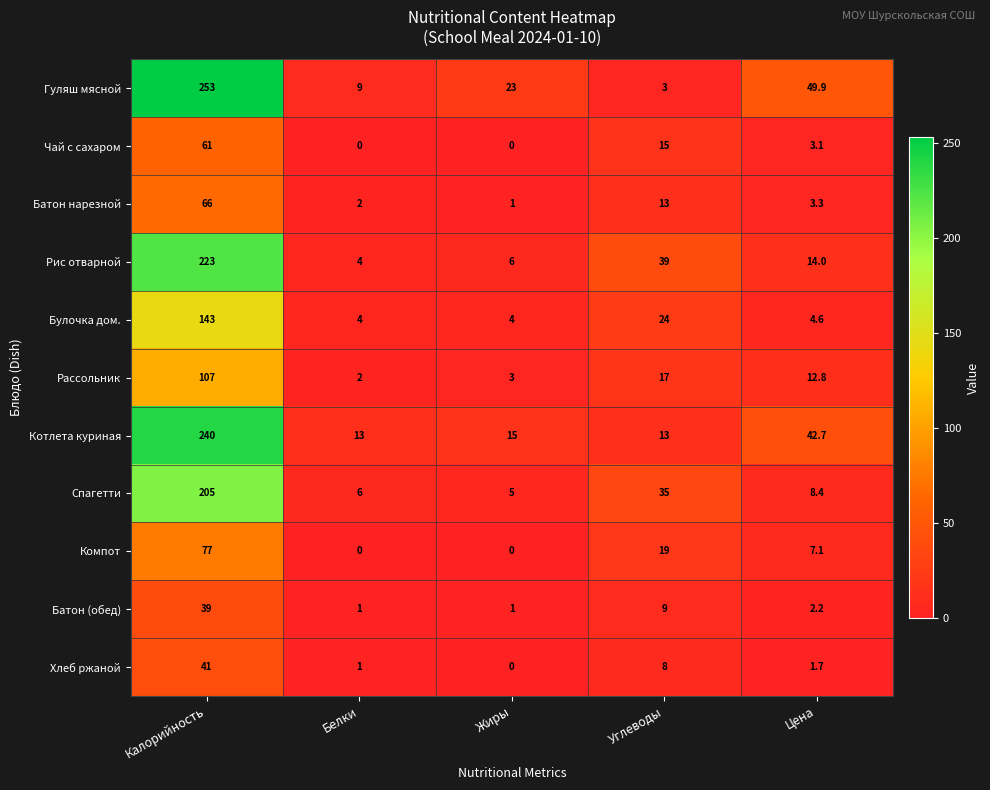

What is the difference between the second highest and second lowest values in the Чай с сахаром series?

15.0